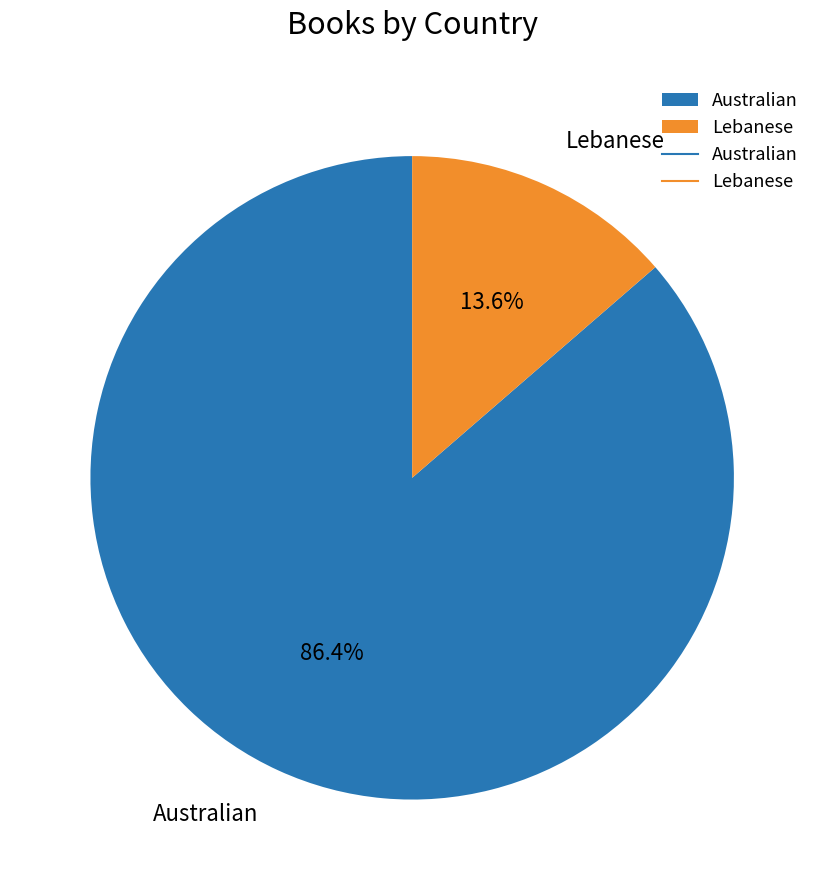

To the nearest percent, what portion does Lebanese represent?

14%